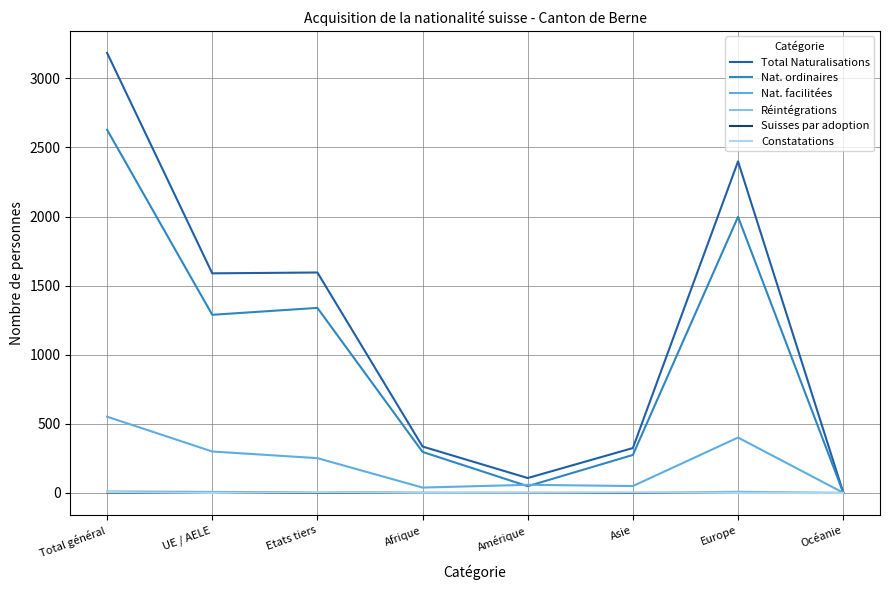

The value of Total Naturalisations at Afrique is 336. True or false?

True